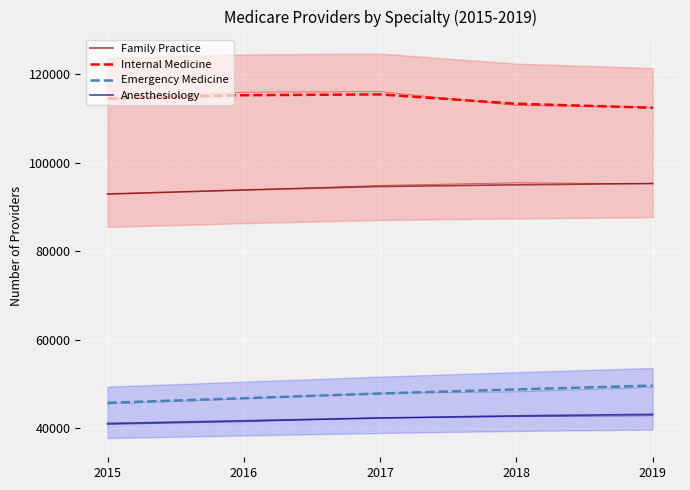

At which label is Emergency Medicine closest to 47712?

2017